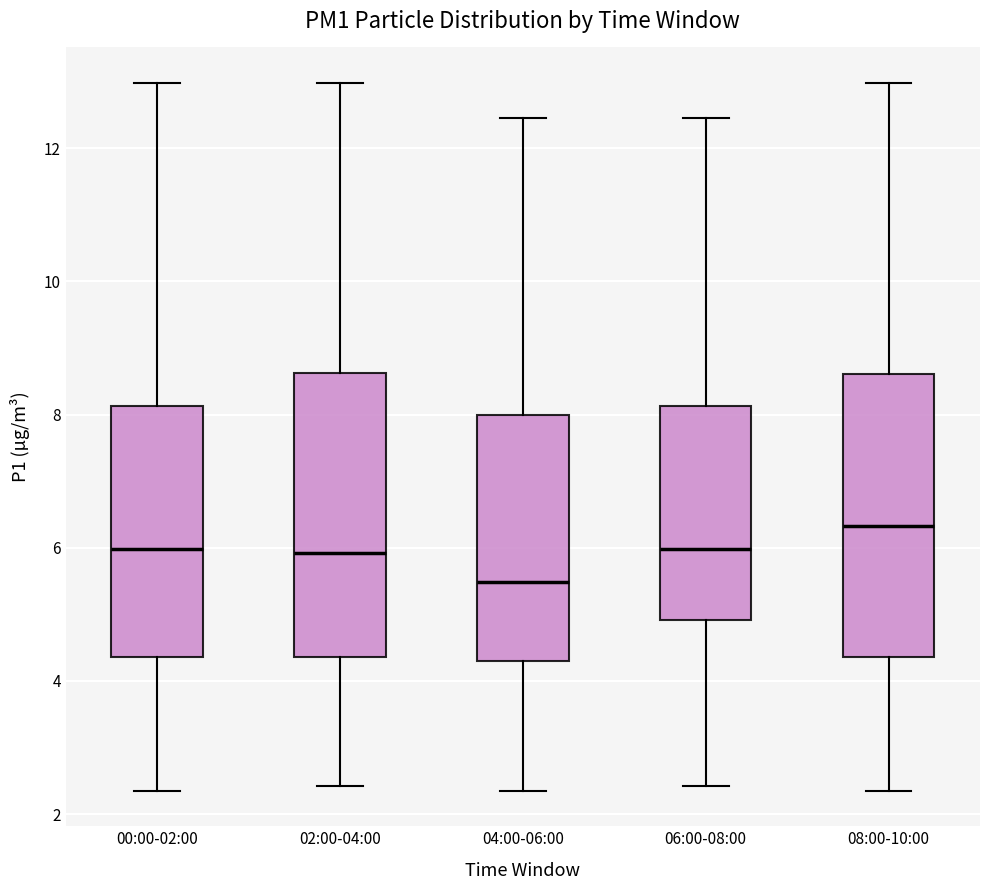

Where is the upper edge of the box for 06:00-08:00 on the y-axis? The values are not printed on the chart, so give them approximately, as read against the axis.

8.2